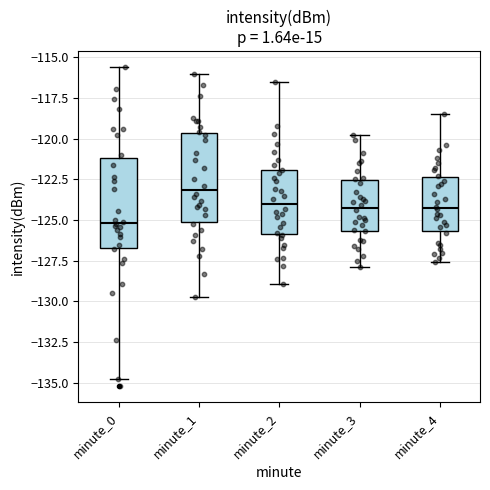

Which box's median line is the highest?

minute_1